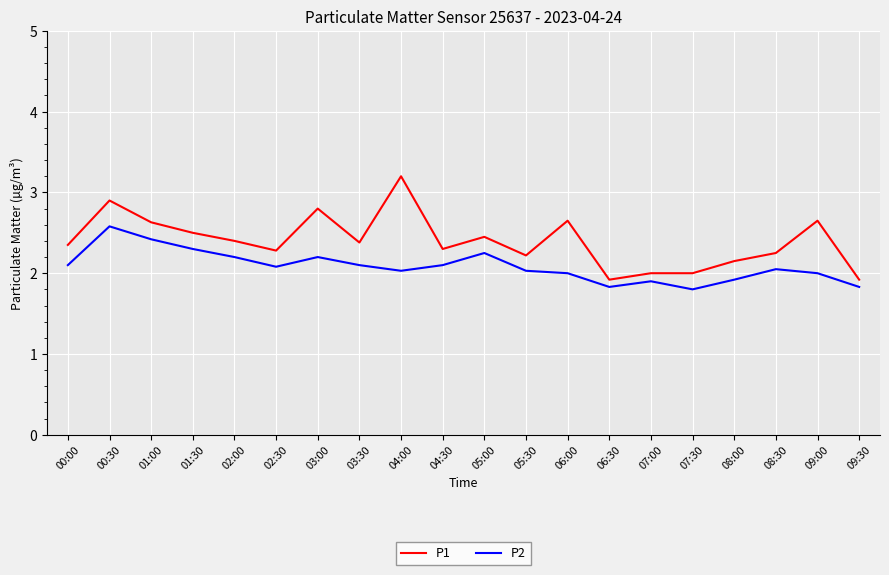

True or false: P2 has more than 0 interior local peaks.

True